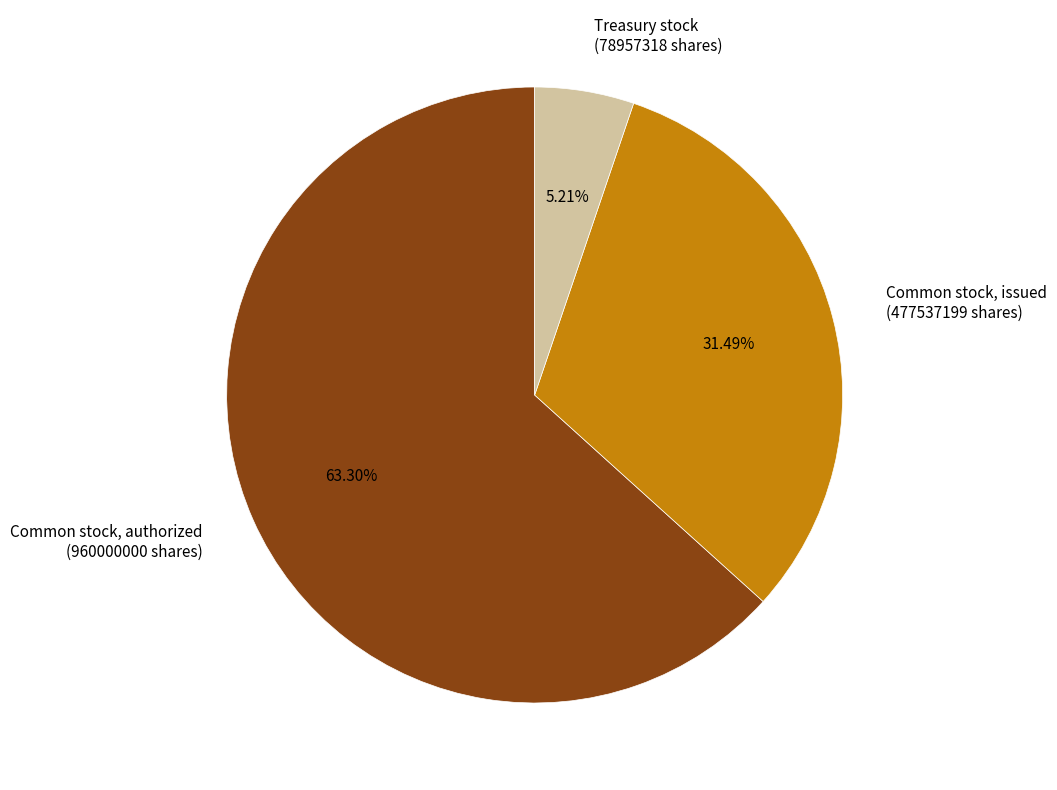

Rank the categories by value from highest to lowest.

Common stock, authorized (960000000 shares), Common stock, issued (477537199 shares), Treasury stock (78957318 shares)